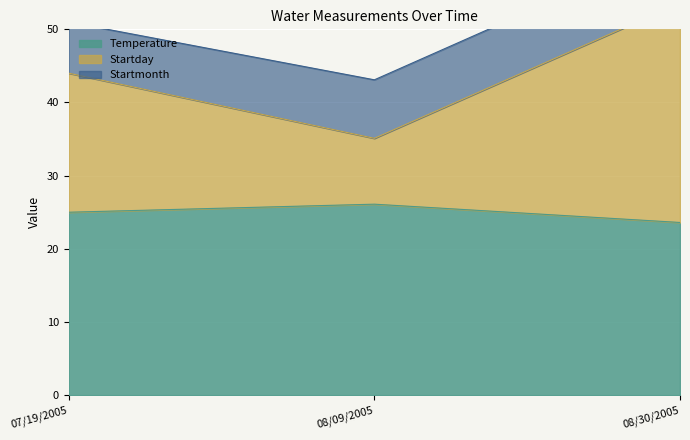

At which category is the sum across all series the highest?

08/30/2005